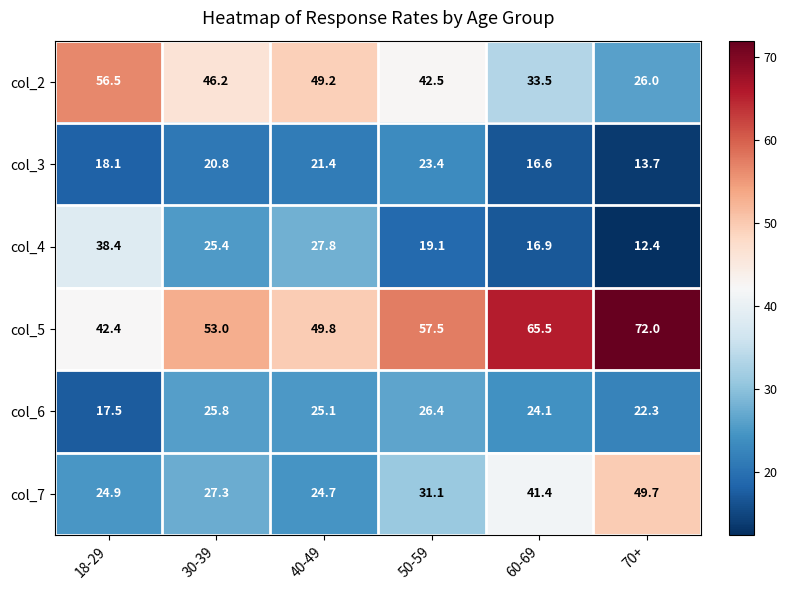

List the labels in order of col_3 value, smallest first.

70+, 60-69, 18-29, 30-39, 40-49, 50-59